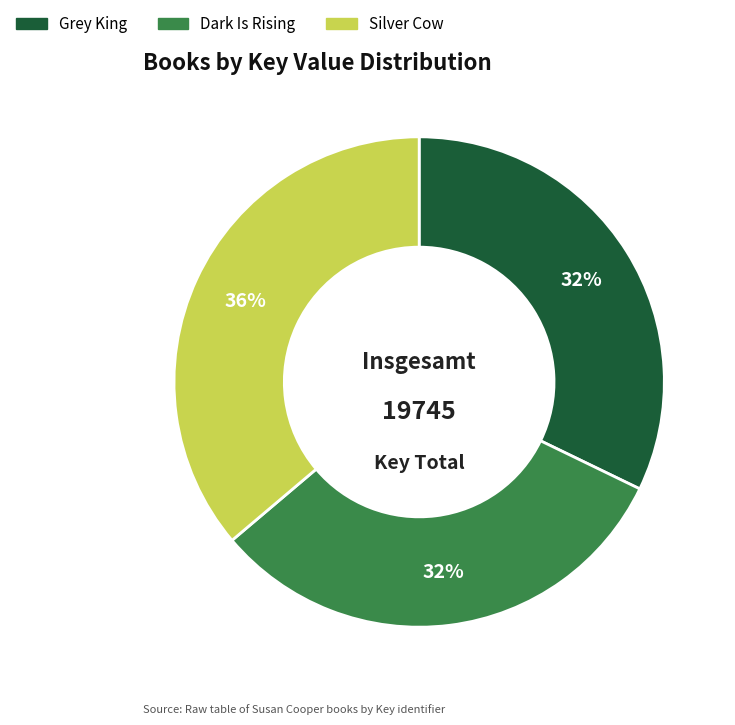

Is it true that Dark Is Rising is 32% of the pie?

True